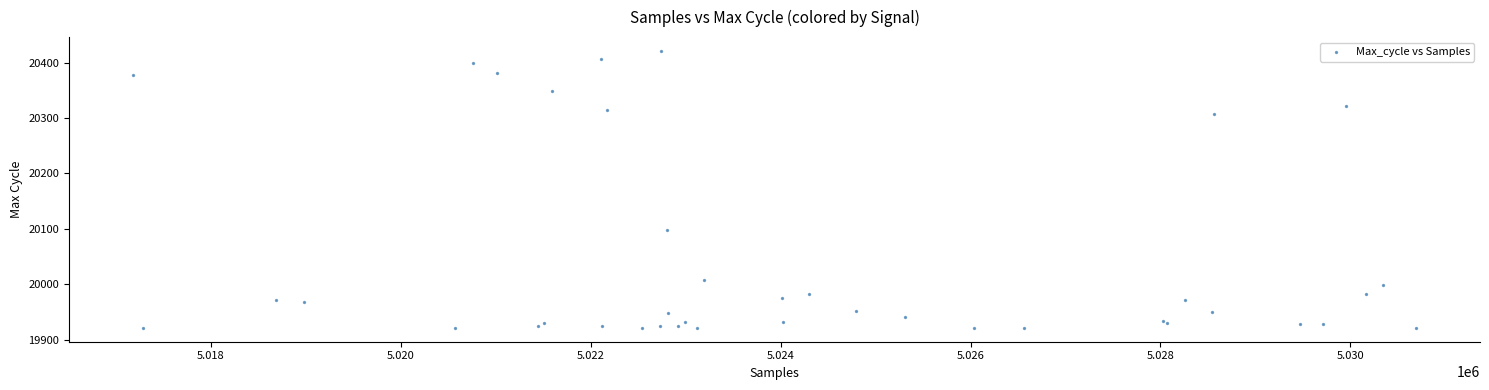

What Y value in the scatter plot is closest to 20171?

20098